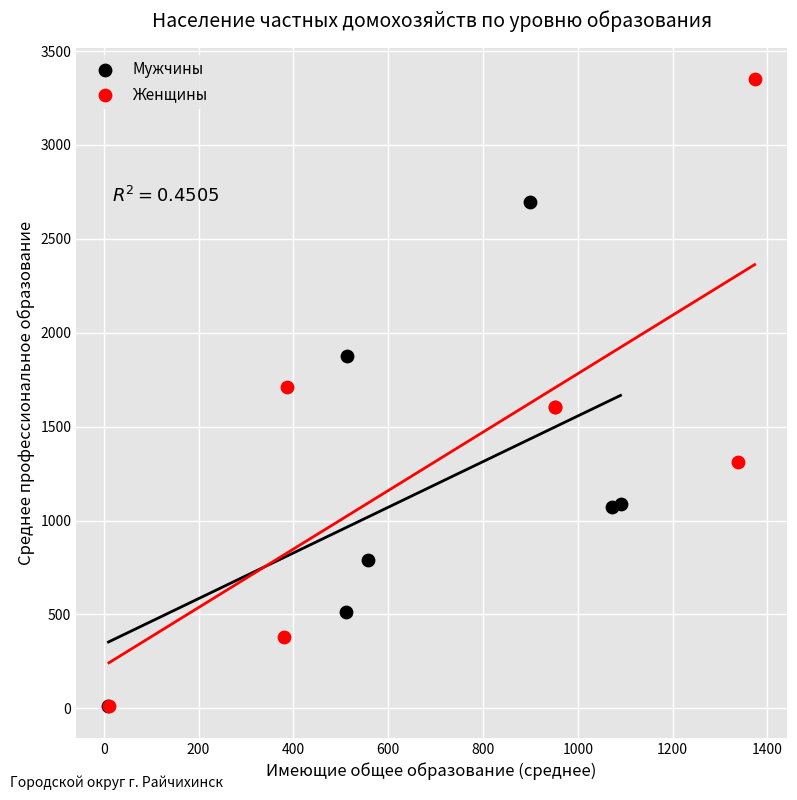

Which series contains the highest Y value?

Женщины